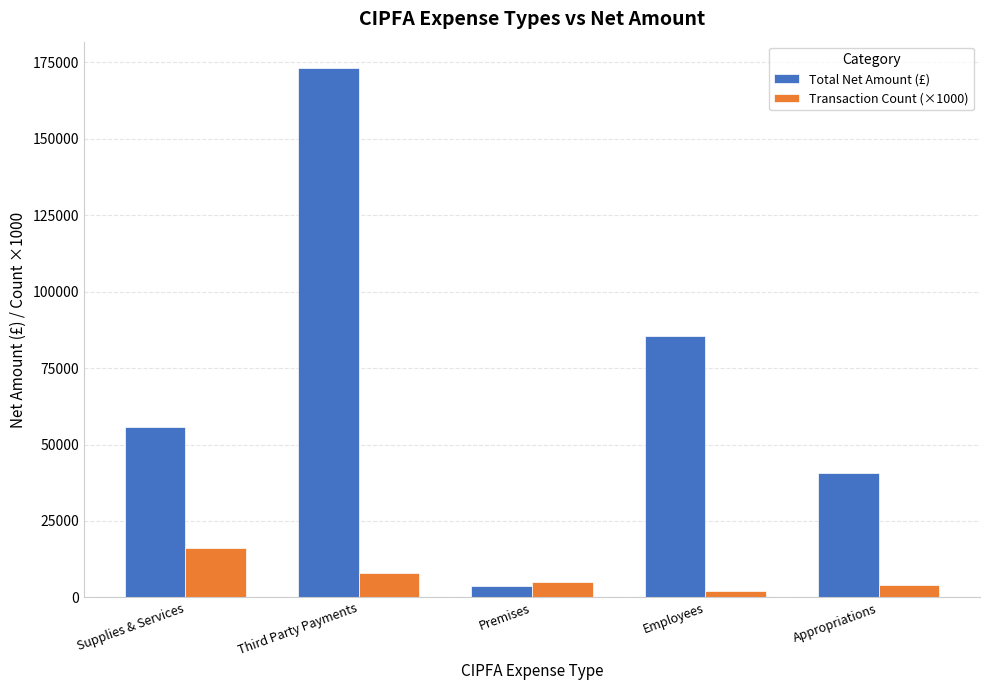

Is the value of Total Net Amount (£) at Third Party Payments greater than the value of Transaction Count (×1000) at Third Party Payments?

Yes